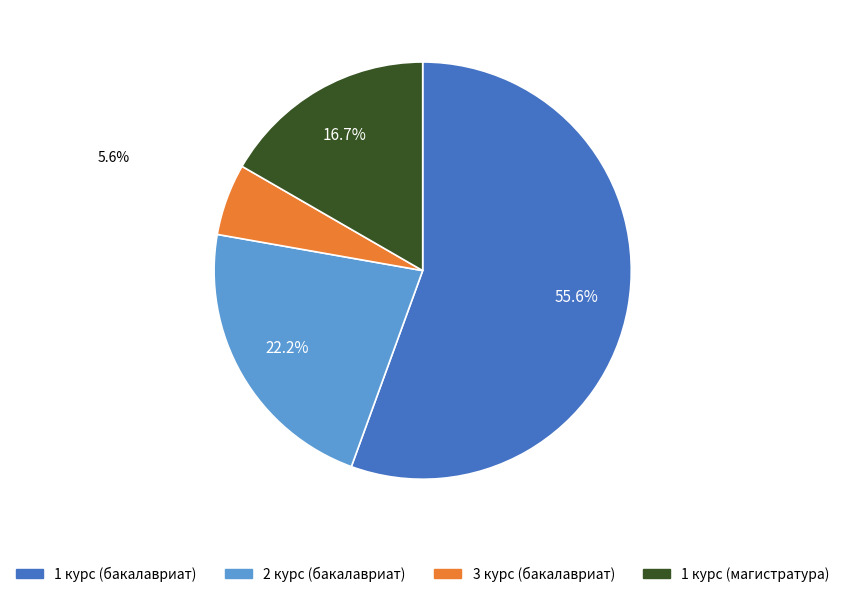

Which has a higher value, 1 курс (бакалавриат) or 2 курс (бакалавриат)?

1 курс (бакалавриат)